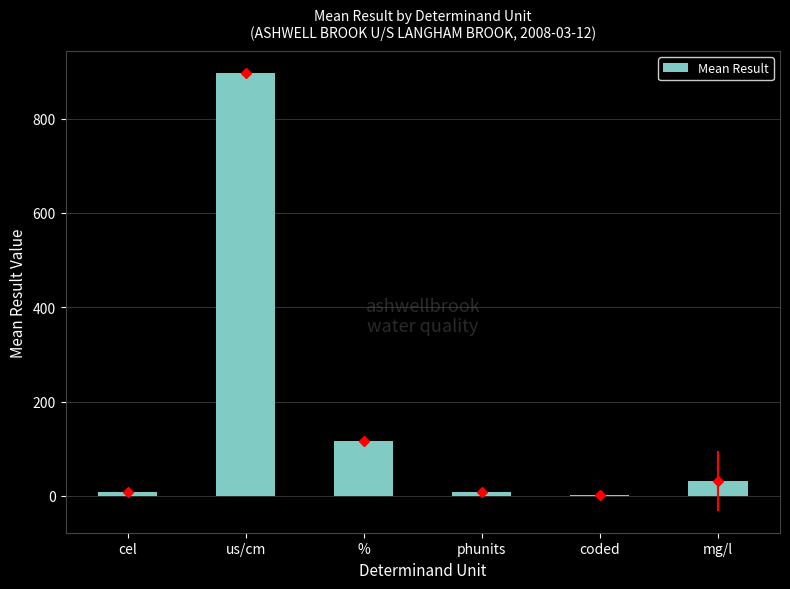

What is the greatest value displayed?

897.0